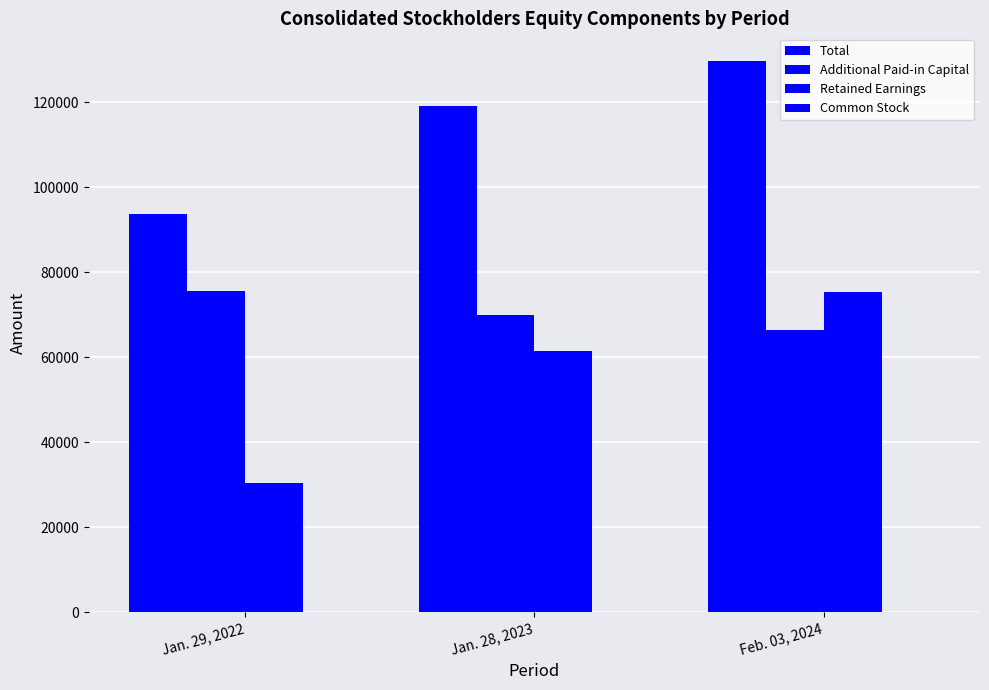

At which category is the sum across all series the highest?

Feb. 03, 2024